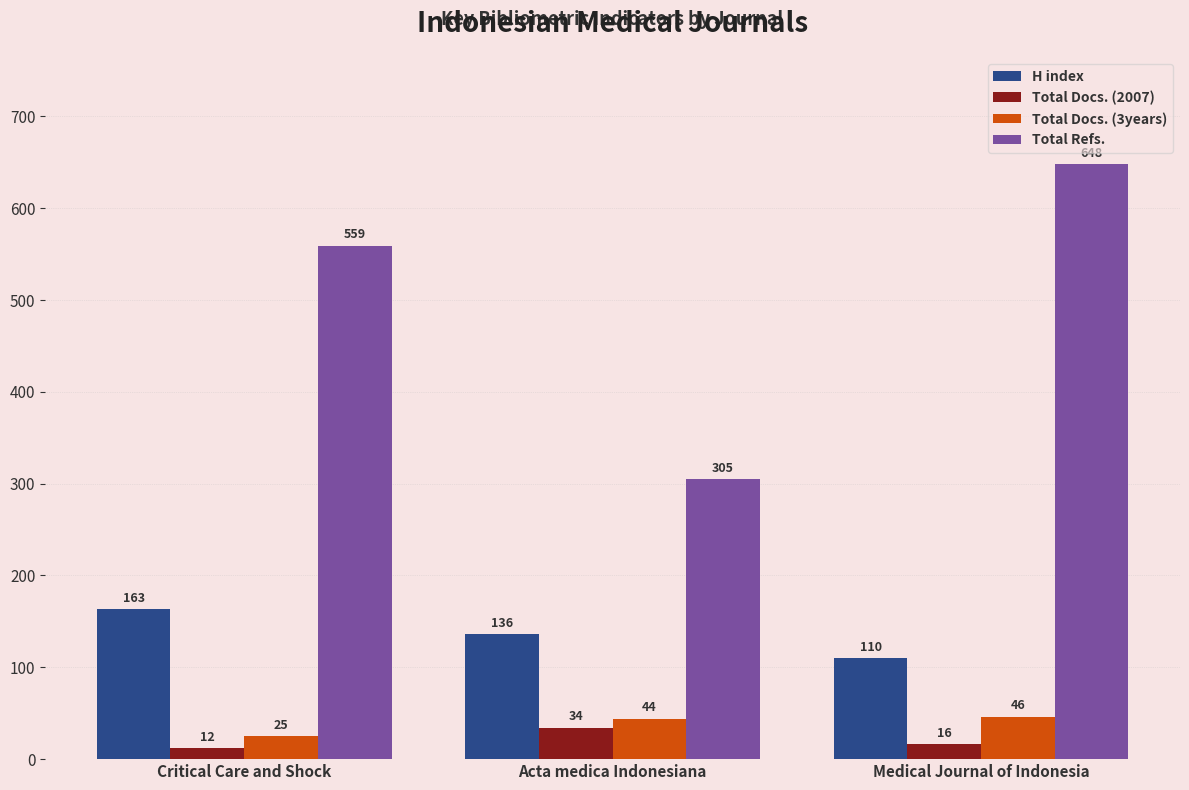

What is the difference between the maximum and second lowest values in the Total Docs. (3years) series?

2